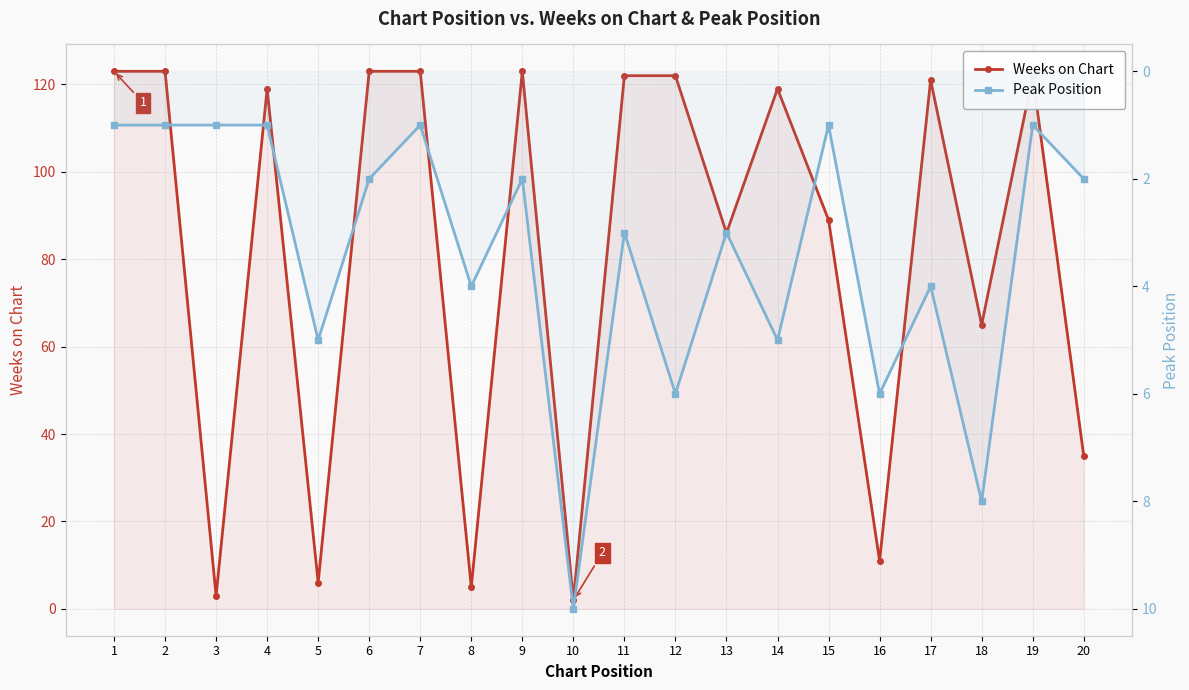

What are all the series names shown in the legend?

Weeks on Chart, Peak Position